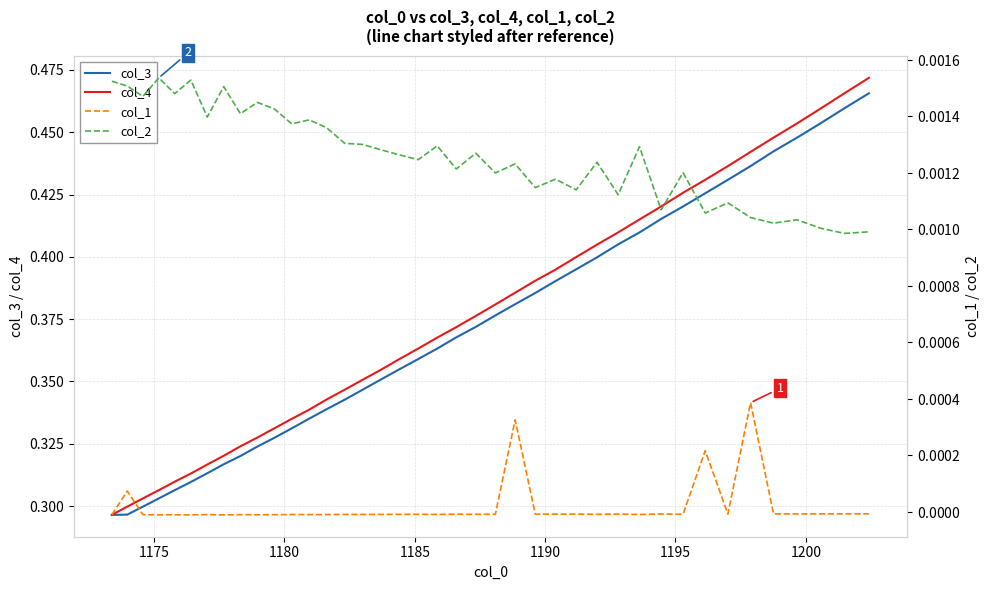

Which series has the largest total across all categories?

col_4